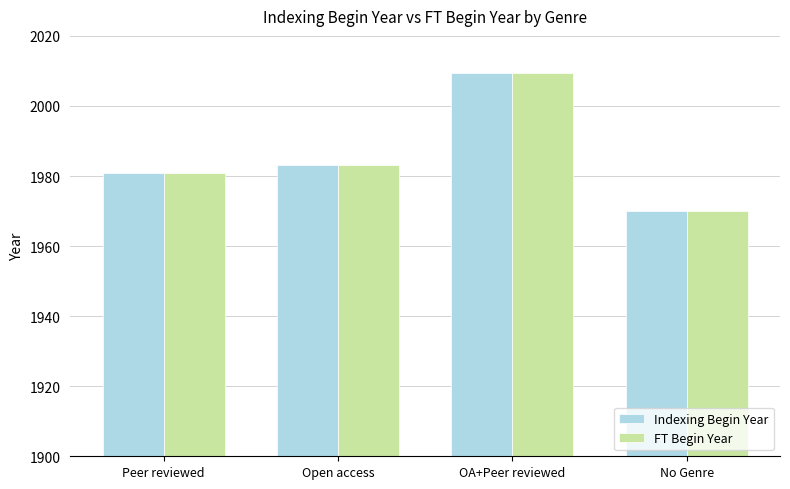

Are the bars grouped side by side (vs. stacked)?

Yes